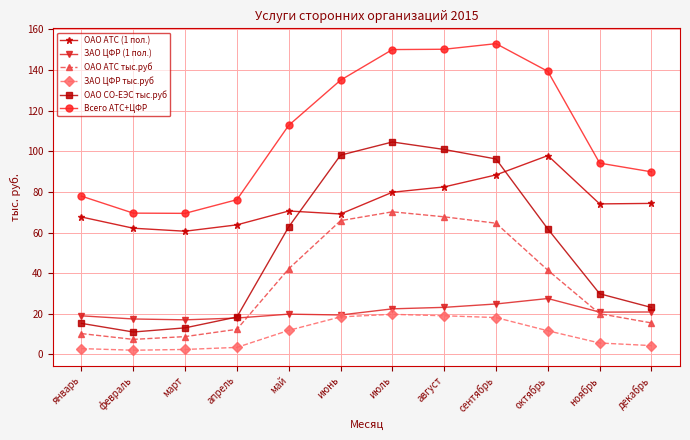

What is the difference between the ЗАО ЦФР (1 пол.) values at октябрь and декабрь?

6.6